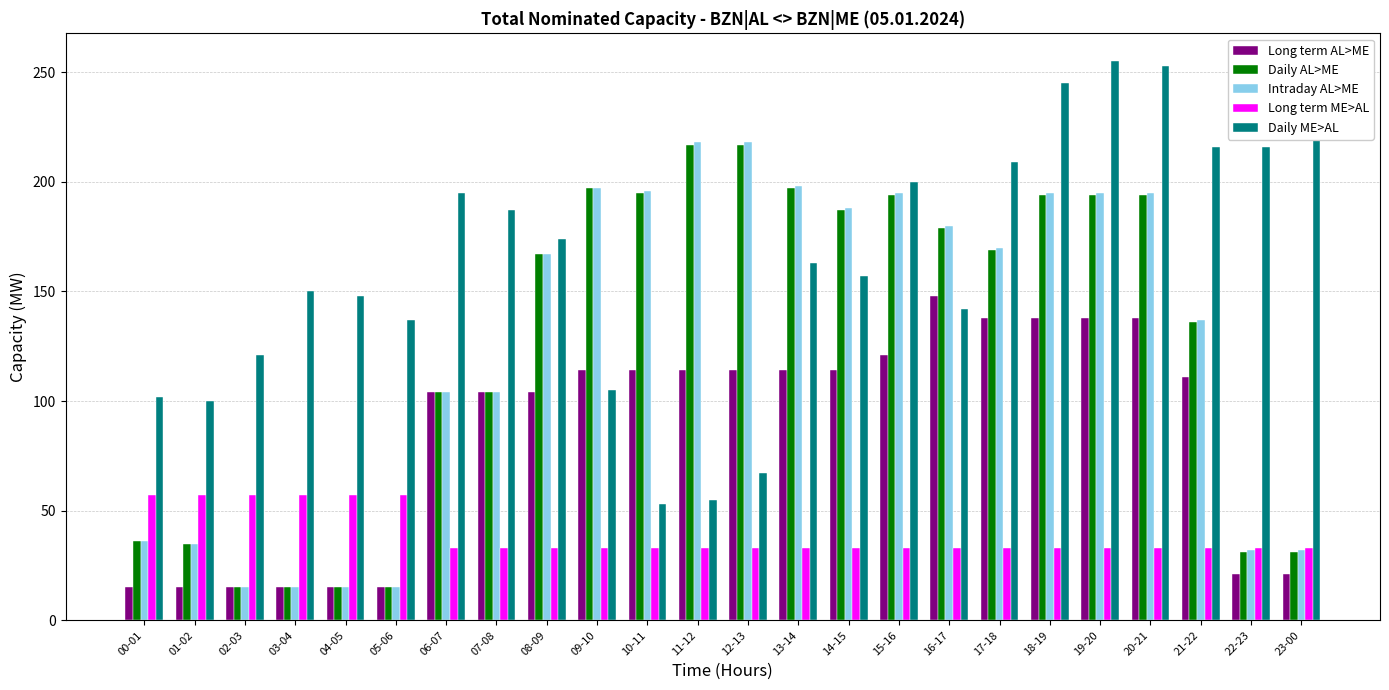

What is the value of the Daily ME>AL bar at the 22nd from the left?

216